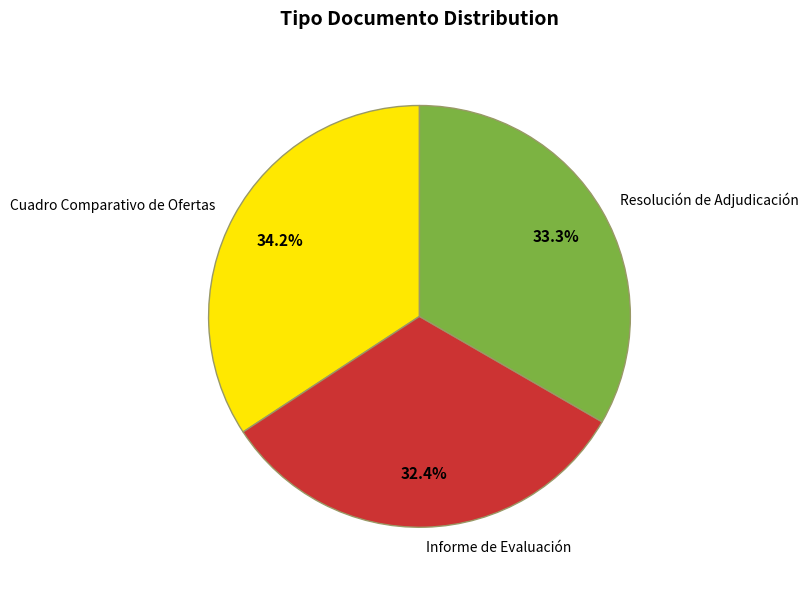

What percentage is the Informe de Evaluación slice, to the nearest percent?

32%